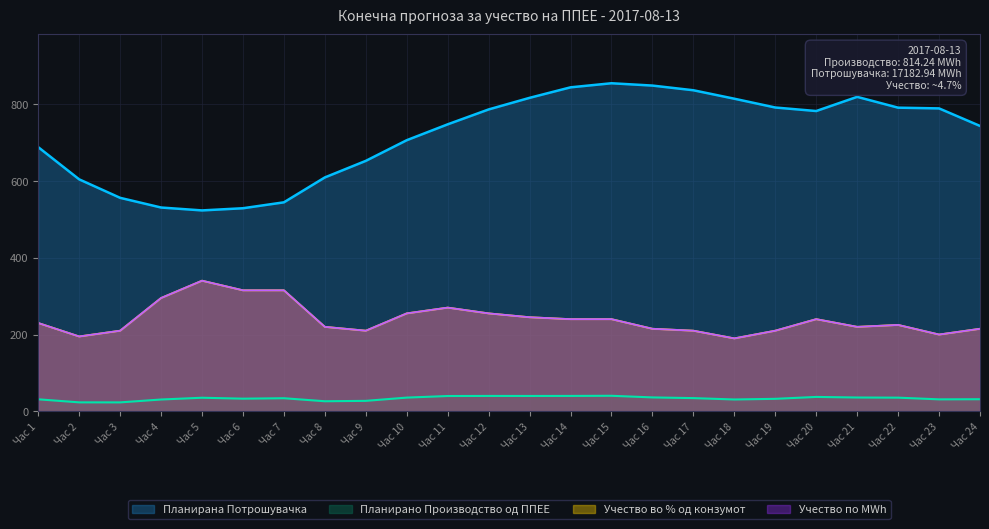

Is it true that Учество по MWh equals 210.0 at Час 19?

True